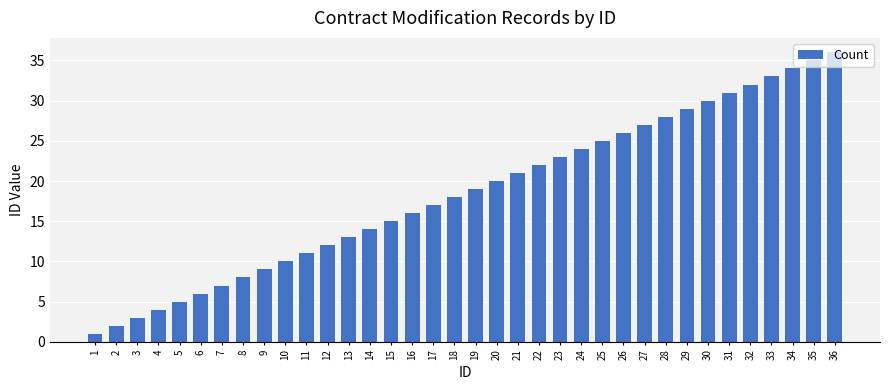

How many data points does each series have?

36